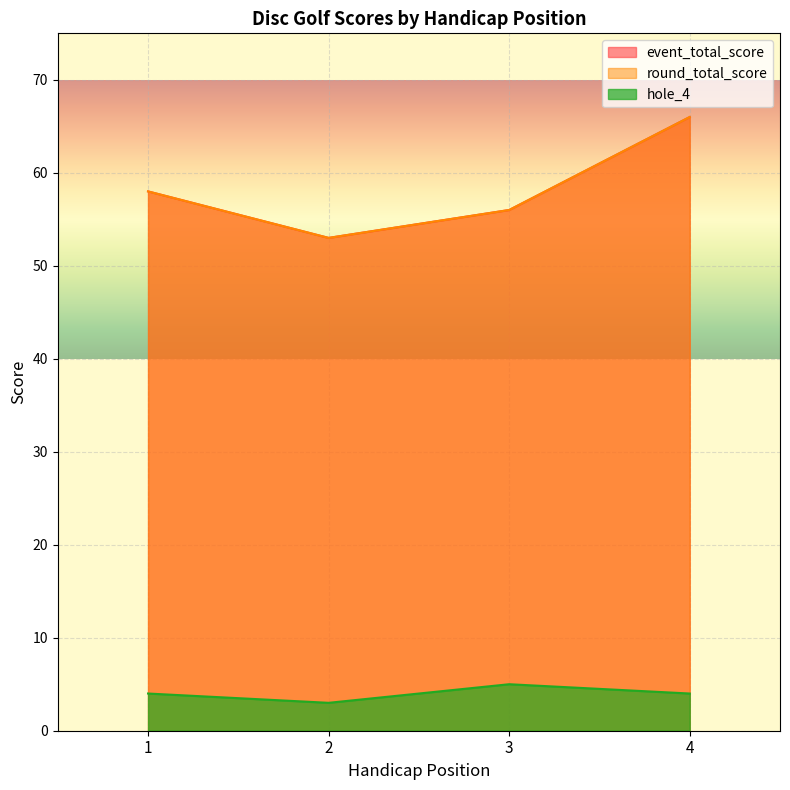

Which label corresponds to the smallest value in the chart?

2